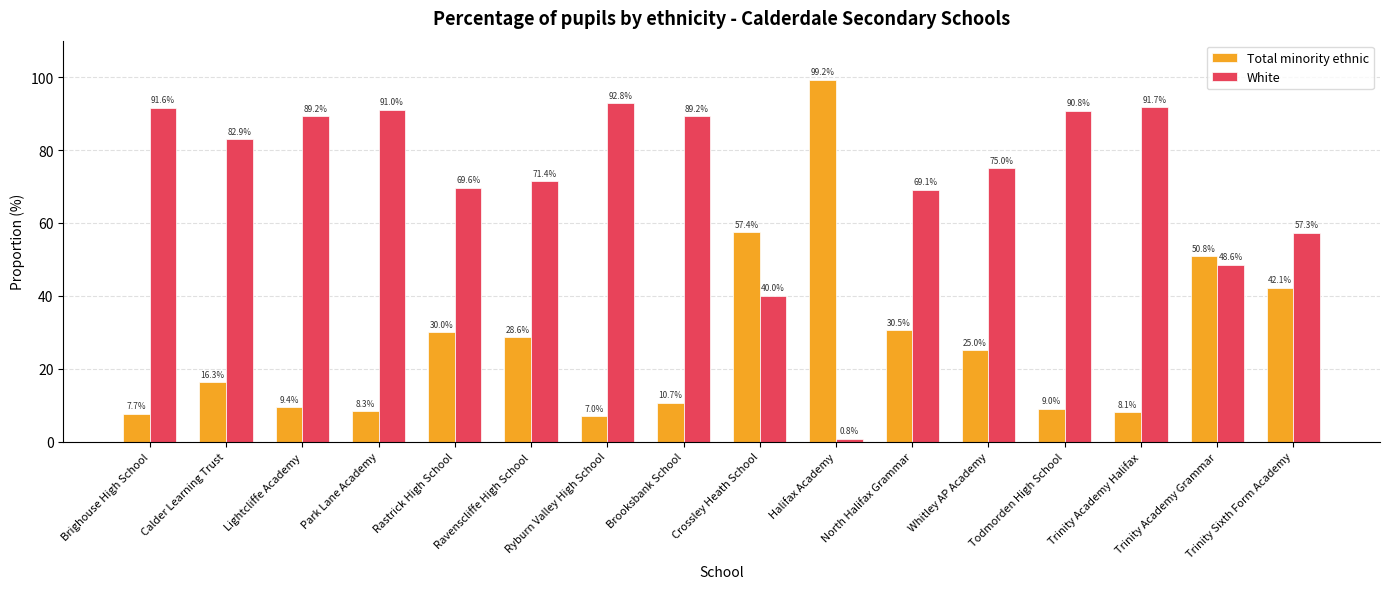

How many bars are there in total?

32